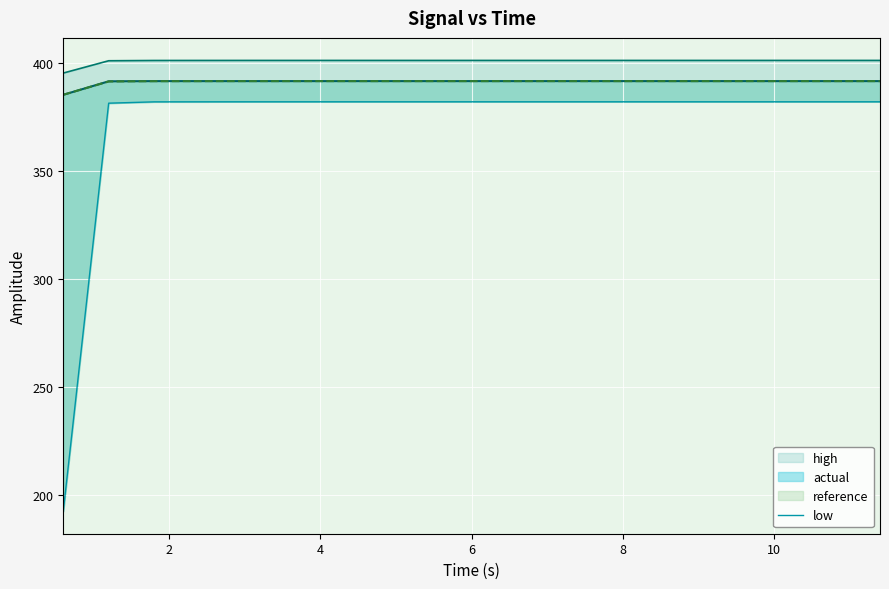

Count the number of categories in the chart.

19